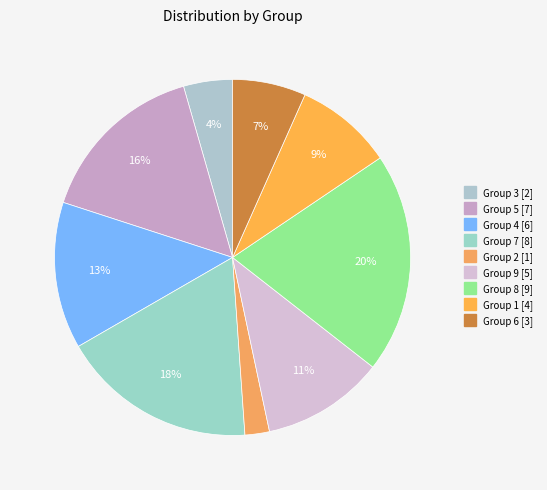

Count the number of slices in the pie.

9